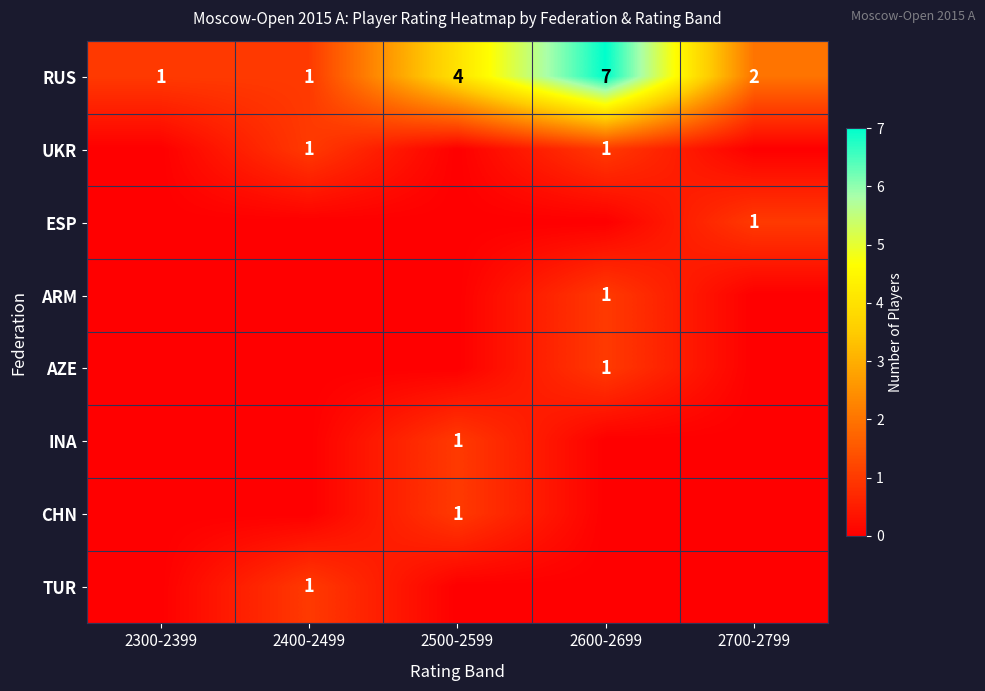

Is it true that TUR equals 0 at 2400-2499?

False